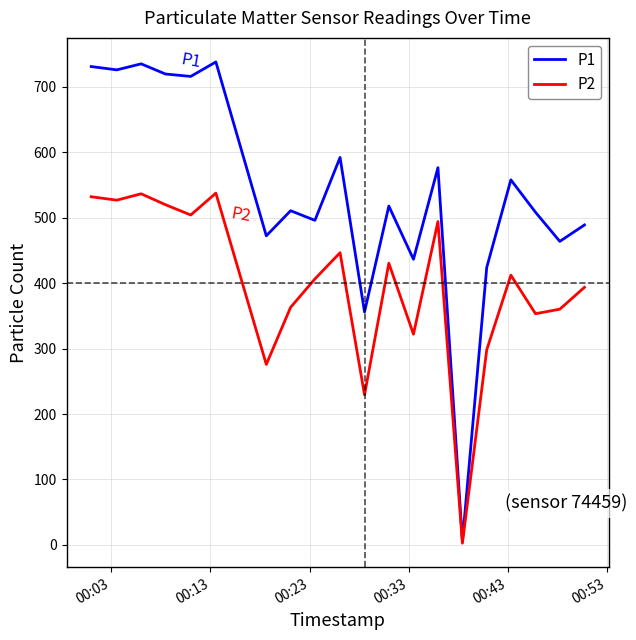

At how many categories does at least one series exceed 503?

12